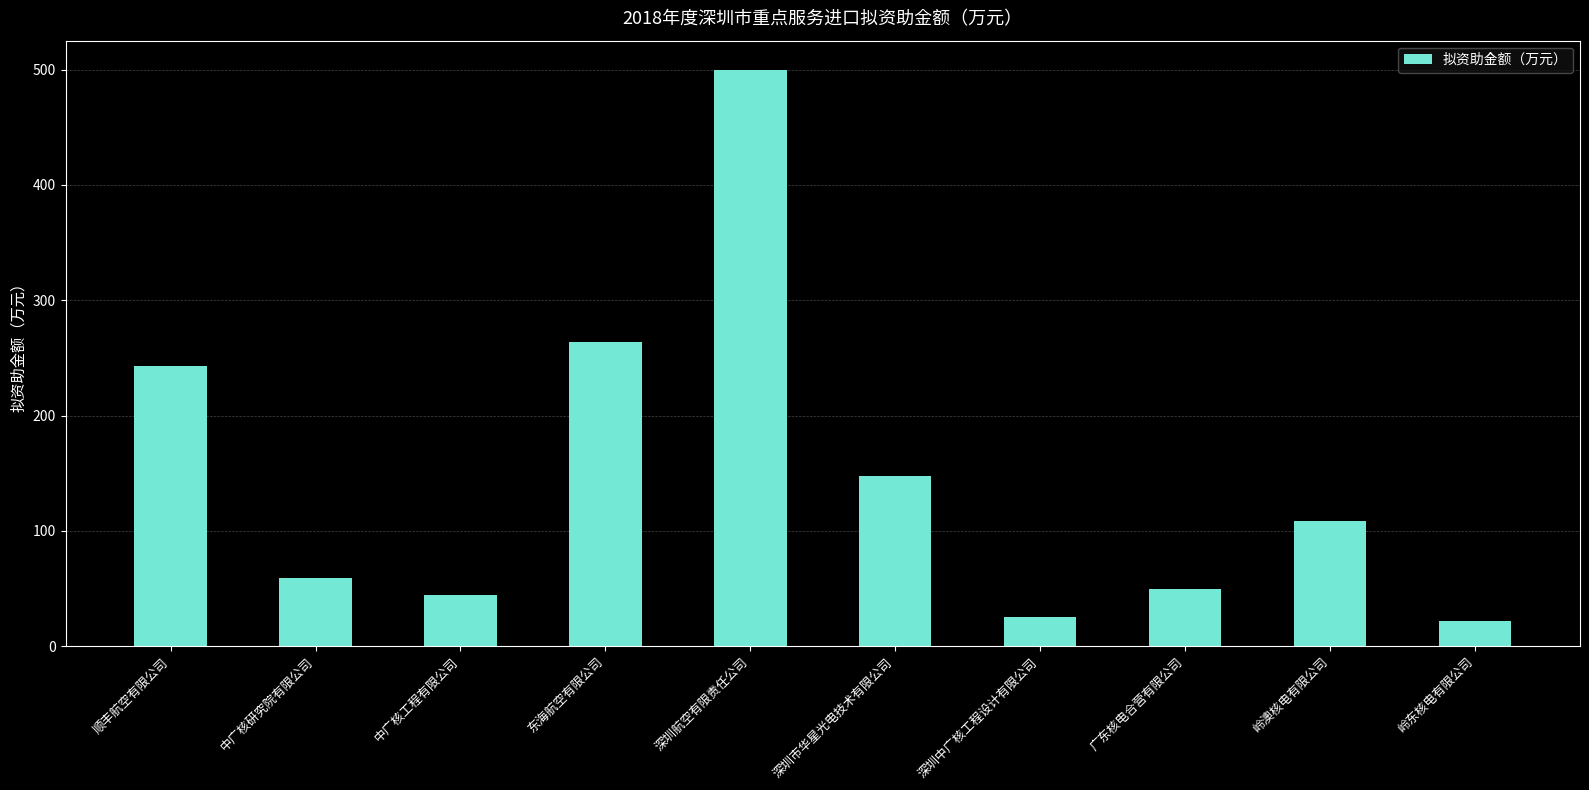

What is the difference between the second highest and second lowest values?

238.2